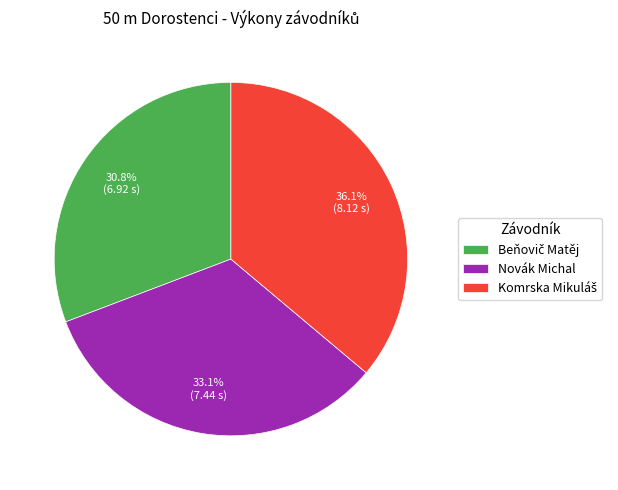

Does any single category account for the majority?

No